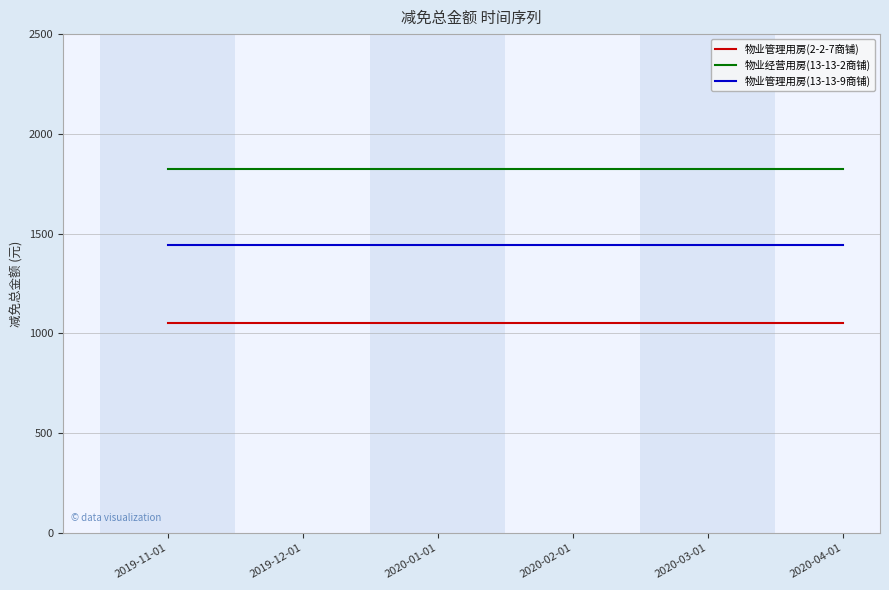

True or false: 物业管理用房(13-13-9商铺) and 物业管理用房(2-2-7商铺) intersect in this chart.

False